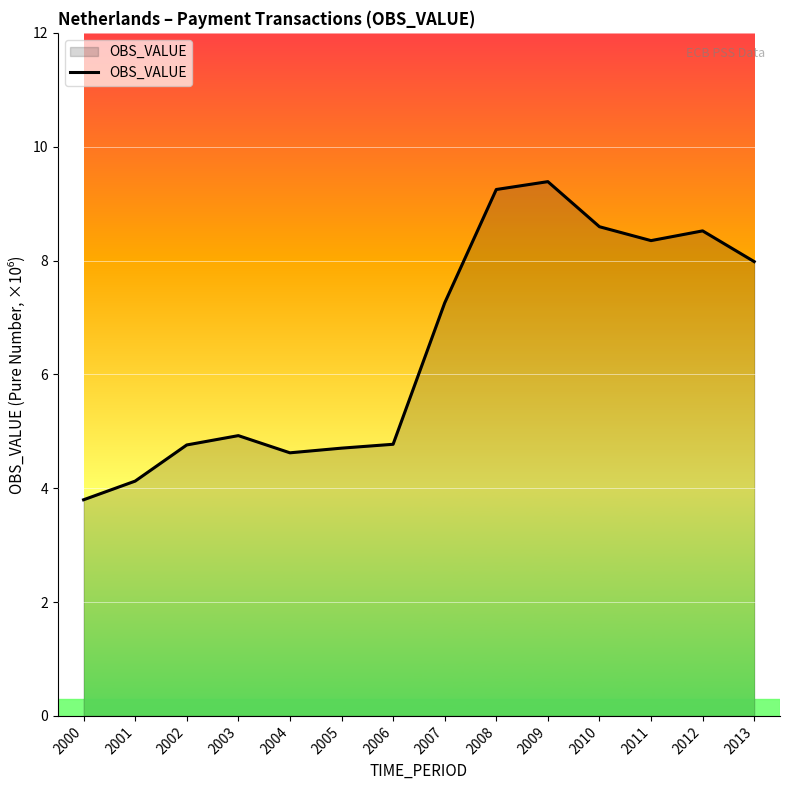

What is the approximate value at 2002?

4.8